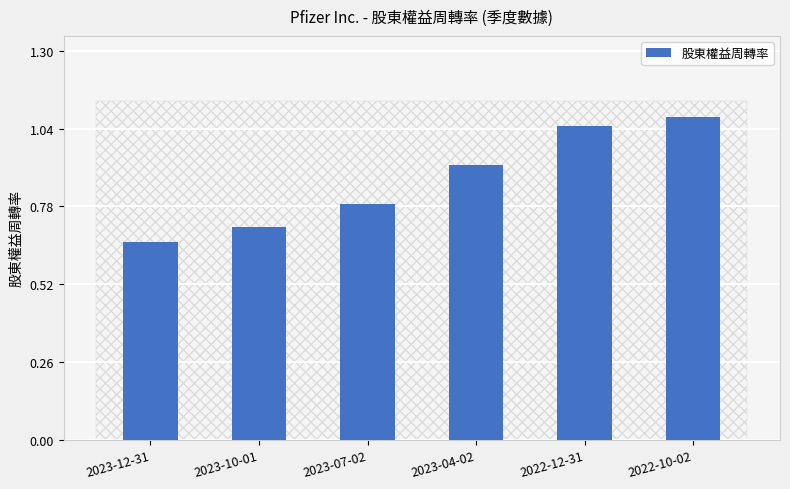

At which label is the value closest to 0?

2023-12-31